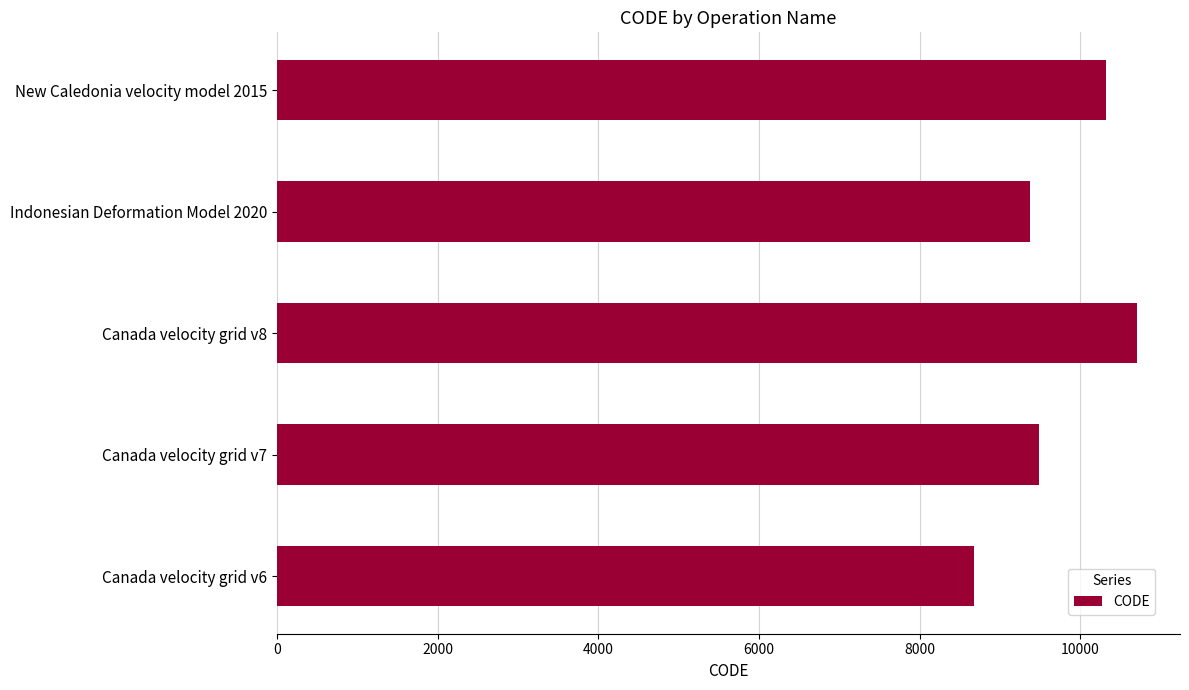

What is the change in value from Canada velocity grid v6 to Indonesian Deformation Model 2020?

+699